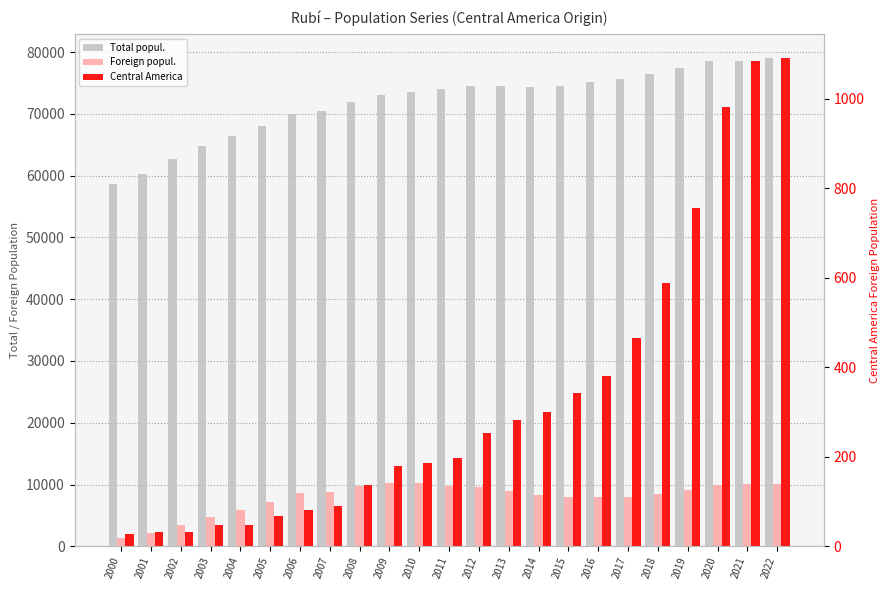

How many distinct data groups are displayed?

3